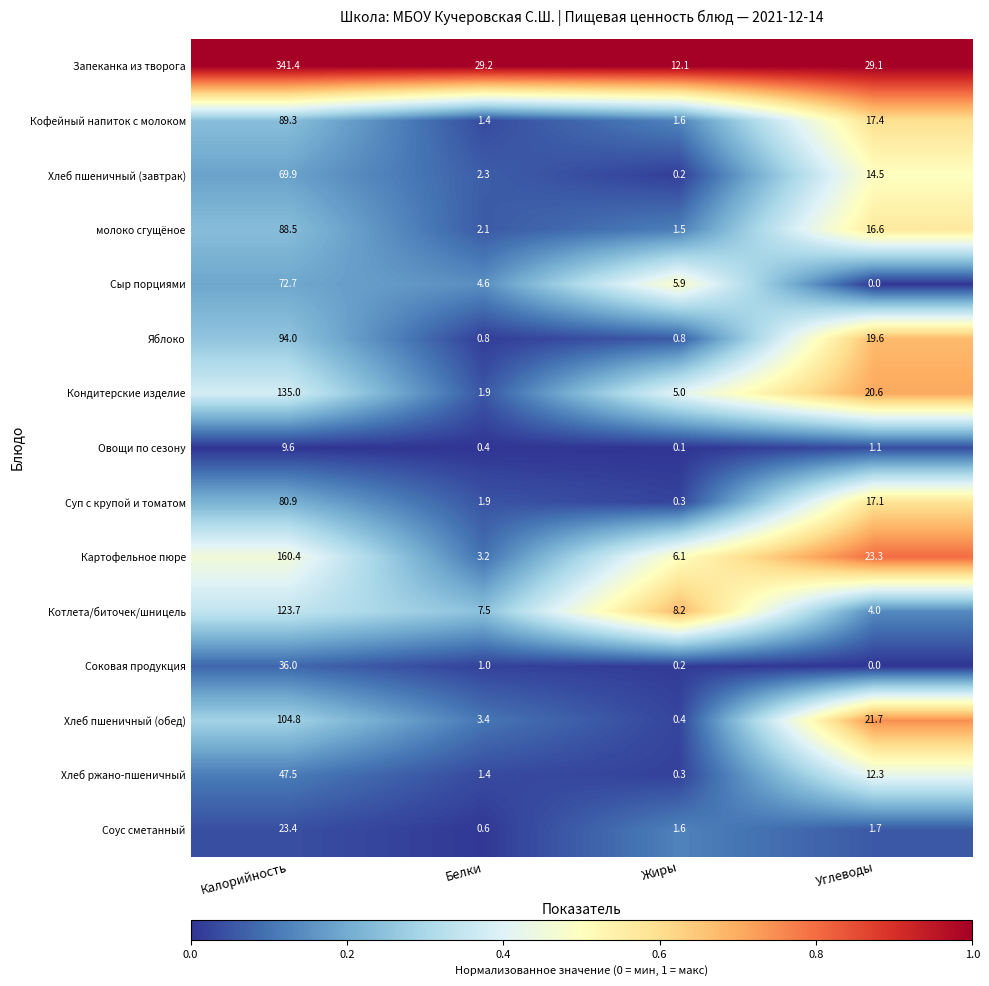

List the series in order of their peak value, lowest first.

Овощи по сезону, Соус сметанный, Соковая продукция, Хлеб ржано-пшеничный, Хлеб пшеничный (завтрак), Сыр порциями, Суп с крупой и томатом, молоко сгущёное, Кофейный напиток с молоком, Яблоко, Хлеб пшеничный (обед), Котлета/биточек/шницель, Кондитерские изделие, Картофельное пюре, Запеканка из творога